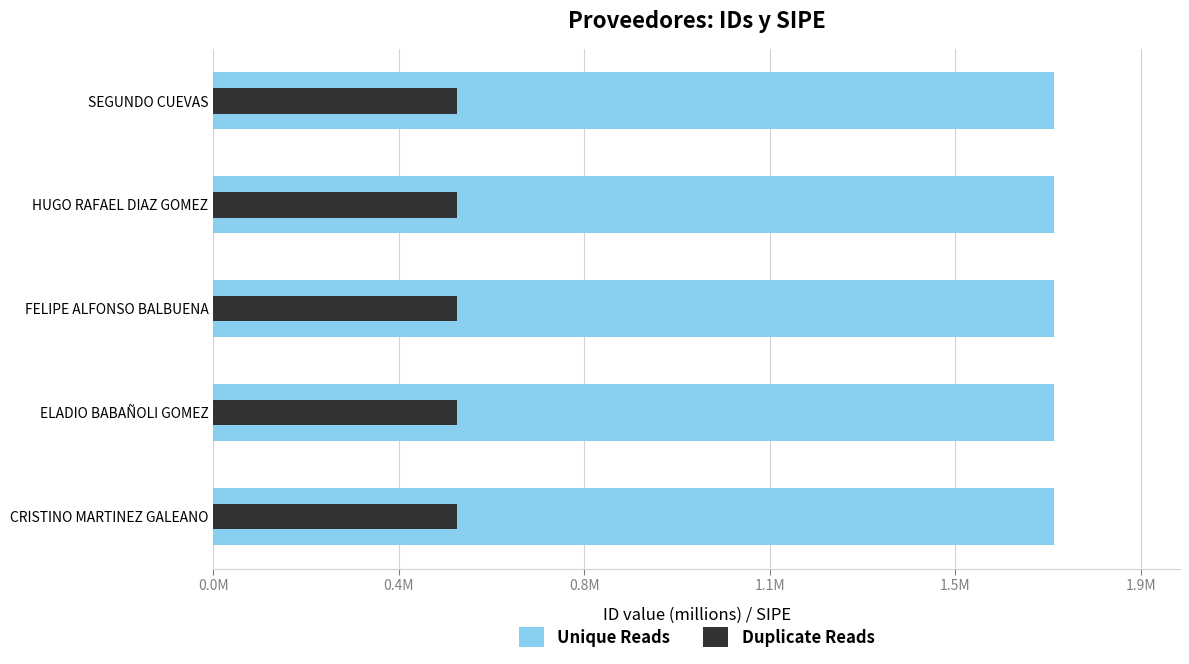

Rank the series by their average value, from highest to lowest.

Unique Reads, Duplicate Reads